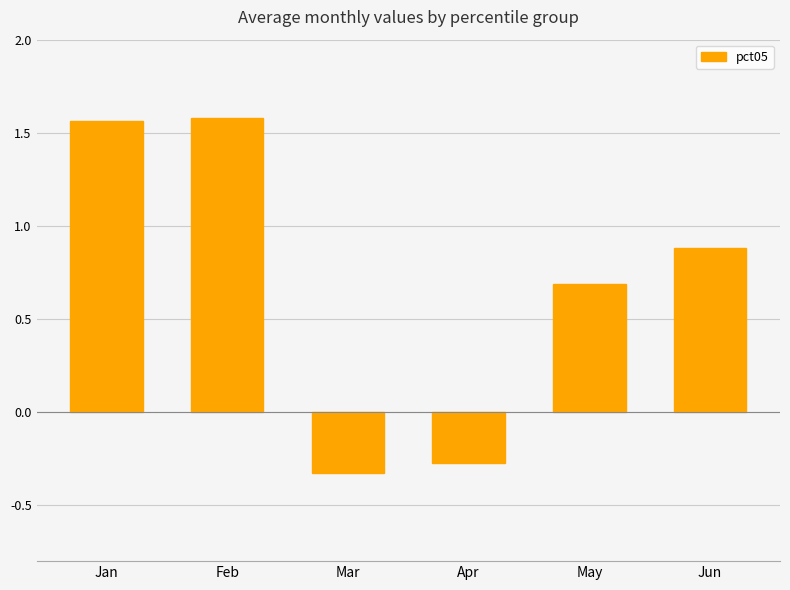

The chart shows a value of -0.3 at Mar. True or false?

True